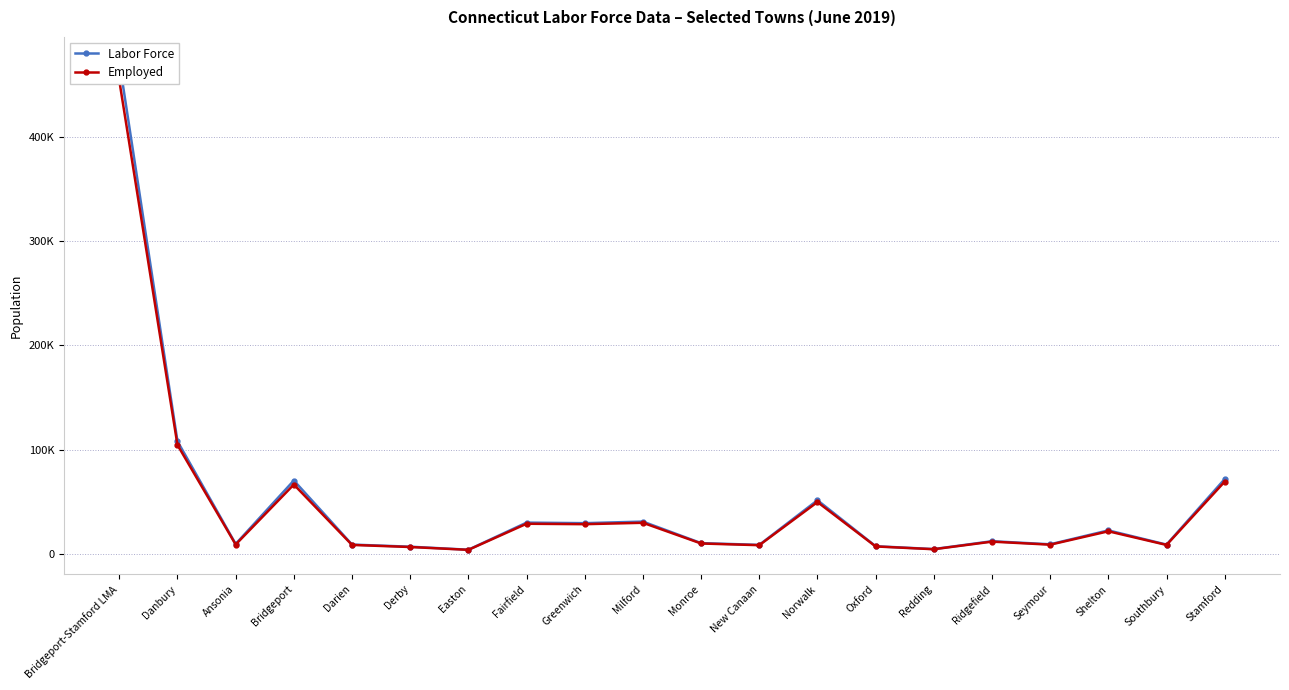

What is the spread (max minus min) of values at Oxford?

233